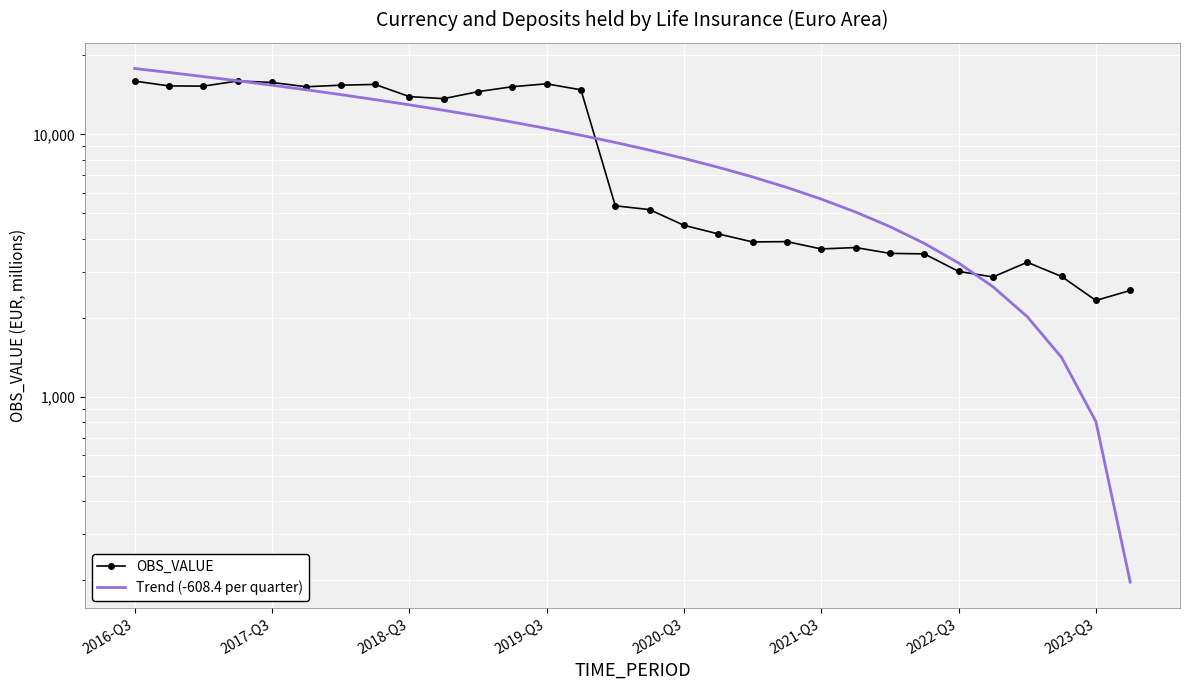

What is the value of the OBS_VALUE point at the 23rd from the left?

3523.6